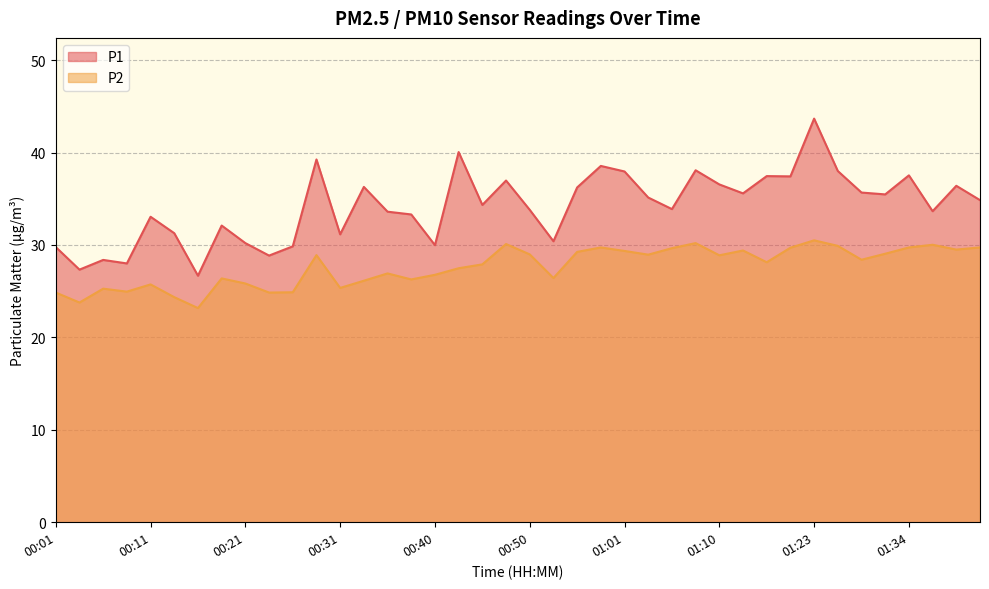

Which series has the largest total across all categories?

P1